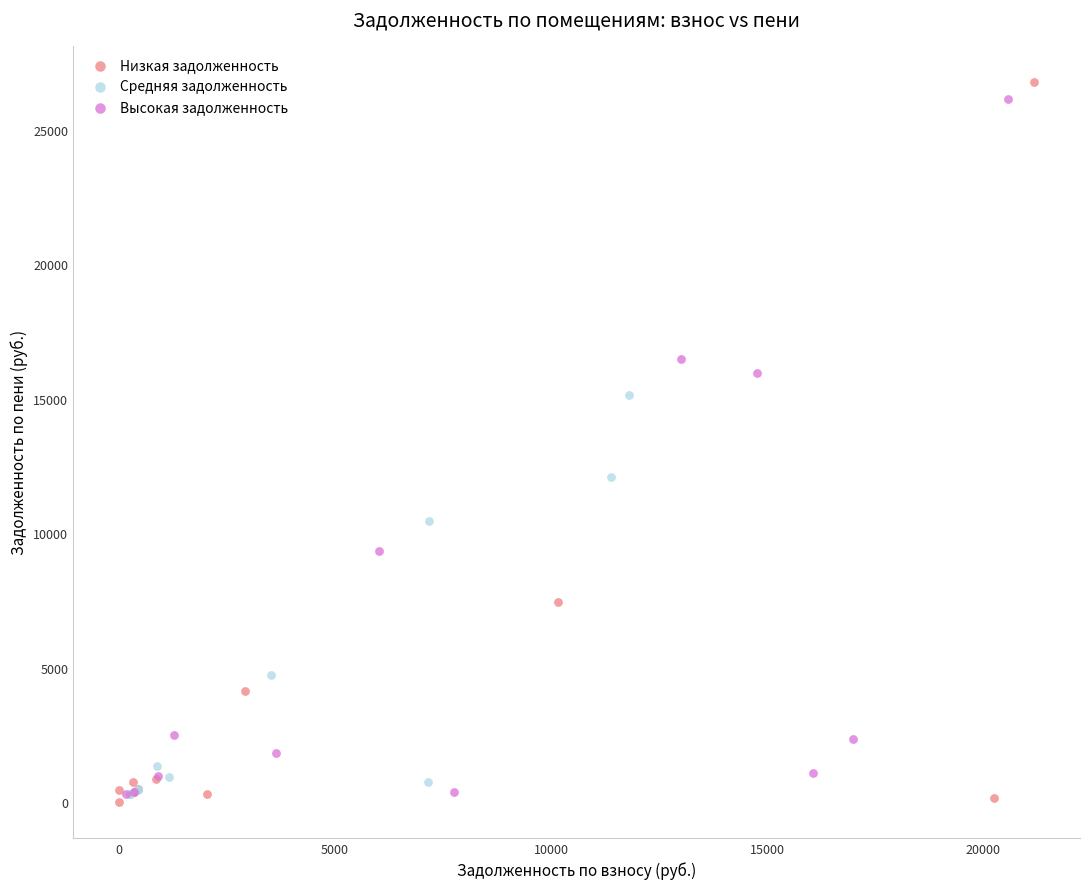

Which series reaches the minimum Y coordinate?

Низкая задолженность